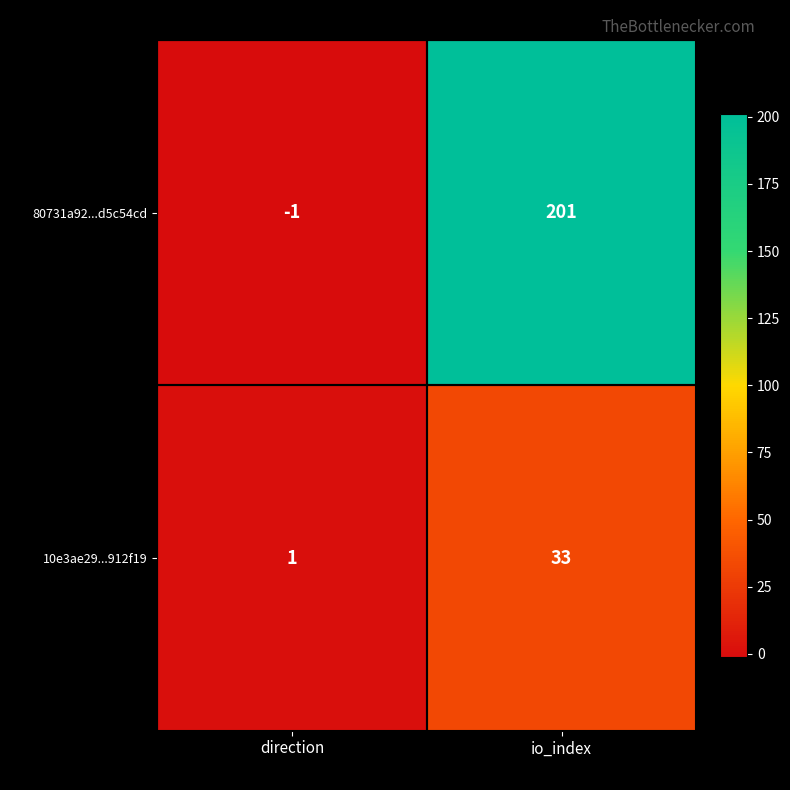

Which series has the largest total across all categories?

80731a92...d5c54cd